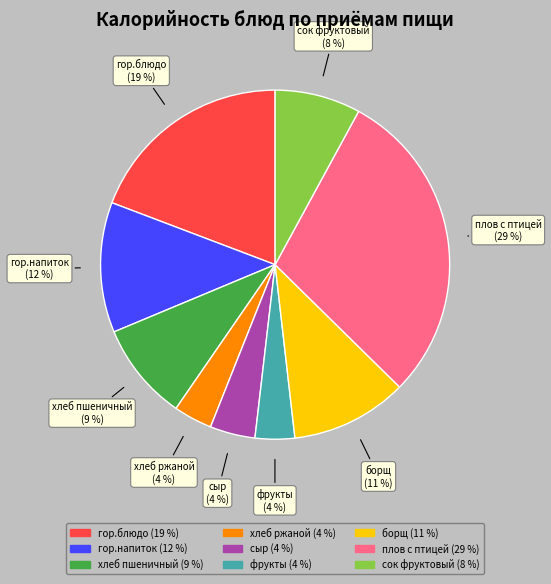

To the nearest percent, what is the difference between the хлеб пшеничный and гор.блюдо slice percentages?

10%